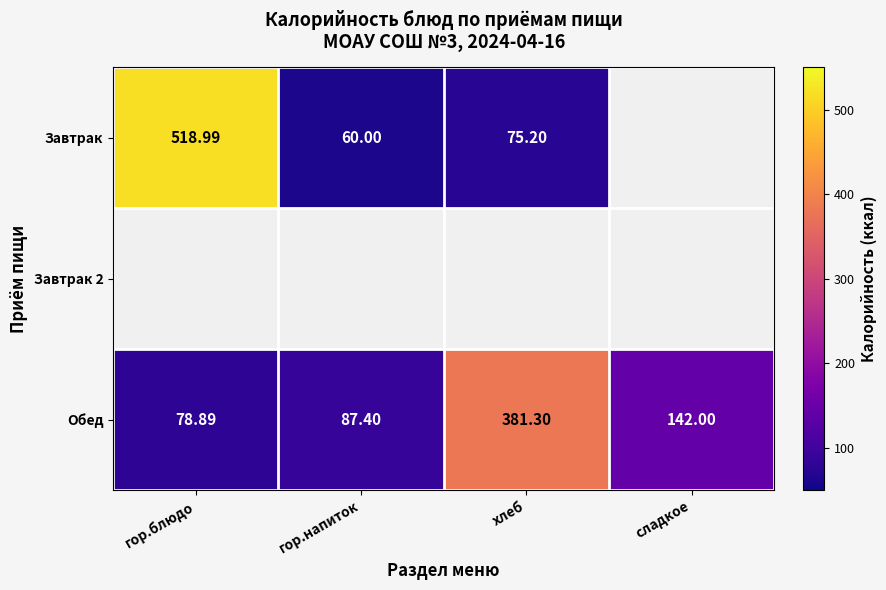

At which label does Обед first exceed 142?

хлеб